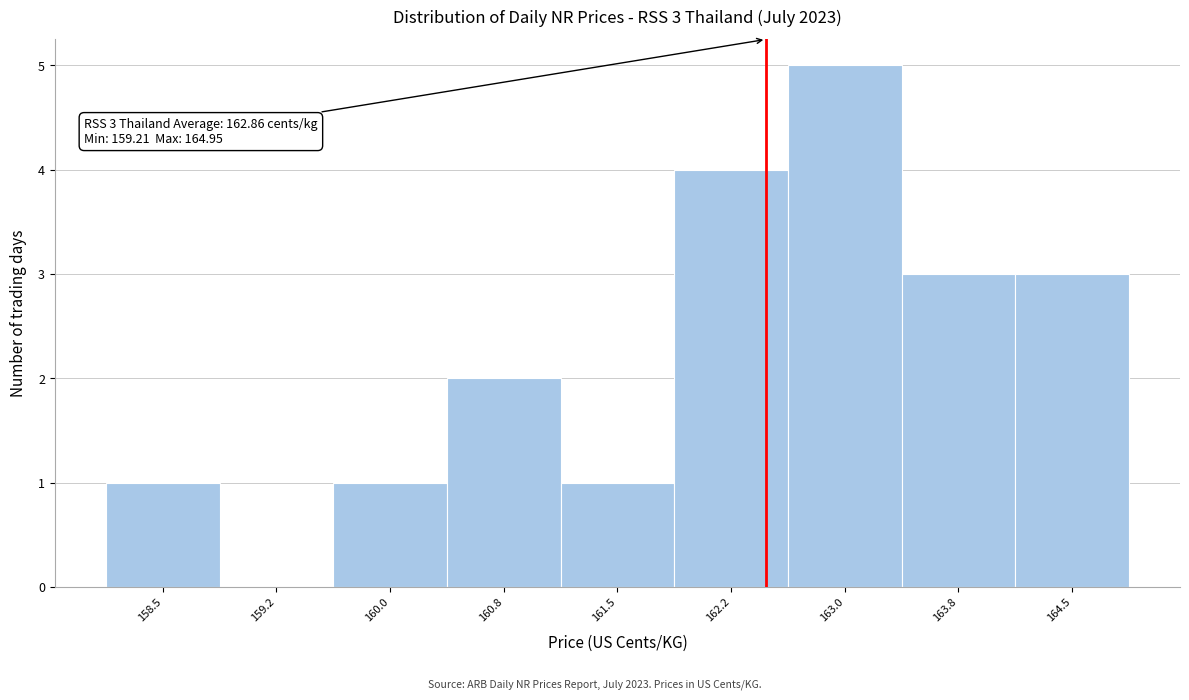

Reading left to right, extract all data points from this chart.

158.5=1	159.2=0	160.0=1	160.8=2	161.5=1	162.2=4	163.0=5	163.8=3	164.5=3